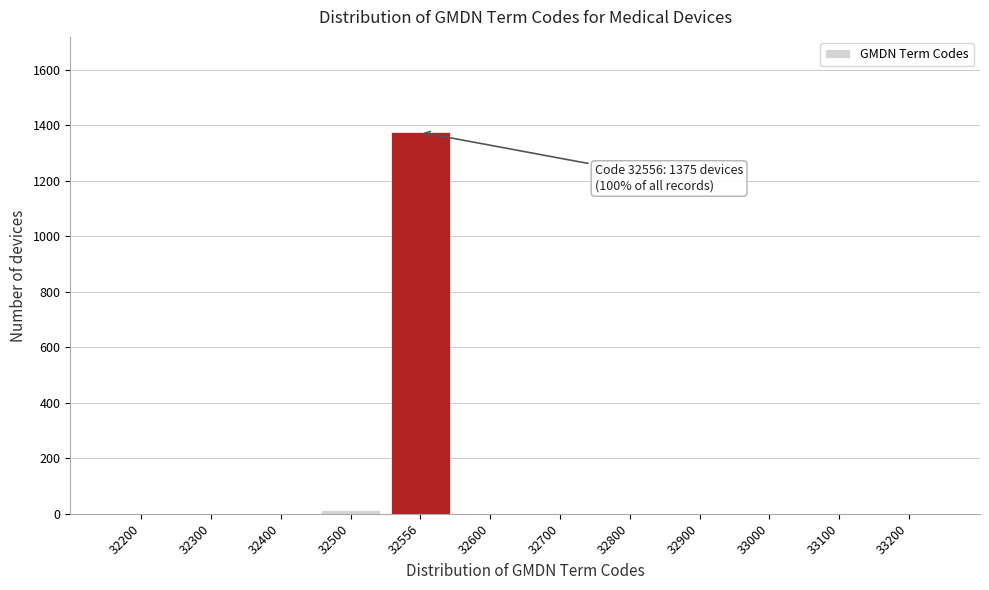

Reading left to right, list all the values displayed in this chart.

32200=0	32300=0	32400=0	32500=12	32556=1375	32600=0	32700=0	32800=0	32900=0	33000=0	33100=0	33200=0